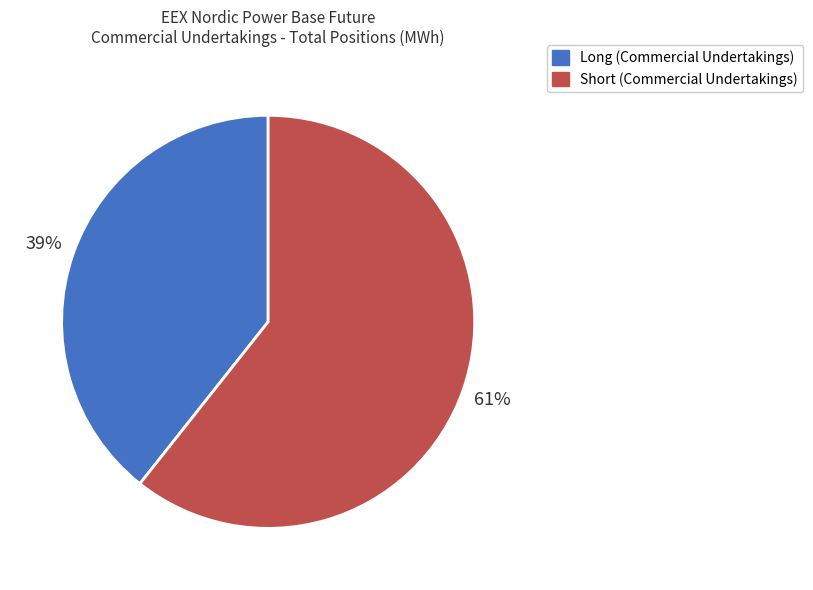

To the nearest percent, what is the average slice percentage?

50%